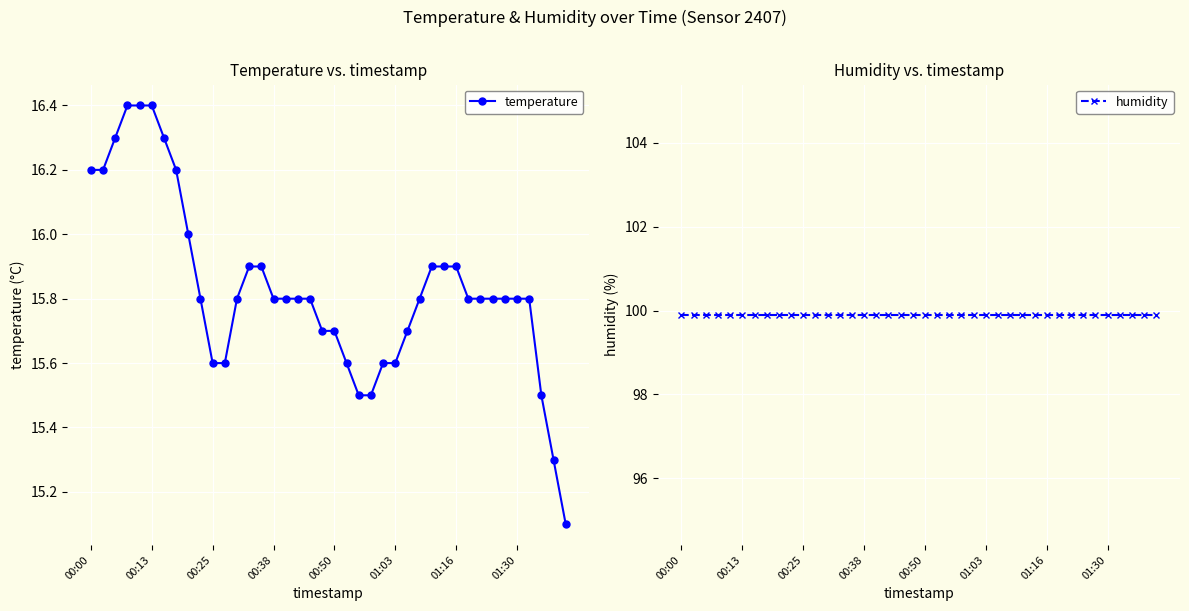

Reading right to left, extract all data points from this chart.

temperature: 15.1	15.3	15.5	15.8	15.8	15.8	15.8	15.8	15.8	15.9	15.9	15.9	15.8	15.7	15.6	15.6	15.5	15.5	15.6	15.7	15.7	15.8	15.8	15.8	15.8	15.9	15.9	15.8	15.6	15.6	15.8	16.0	16.2	16.3	16.4	16.4	16.4	16.3	16.2	16.2
humidity: 99.9	99.9	99.9	99.9	99.9	99.9	99.9	99.9	99.9	99.9	99.9	99.9	99.9	99.9	99.9	99.9	99.9	99.9	99.9	99.9	99.9	99.9	99.9	99.9	99.9	99.9	99.9	99.9	99.9	99.9	99.9	99.9	99.9	99.9	99.9	99.9	99.9	99.9	99.9	99.9